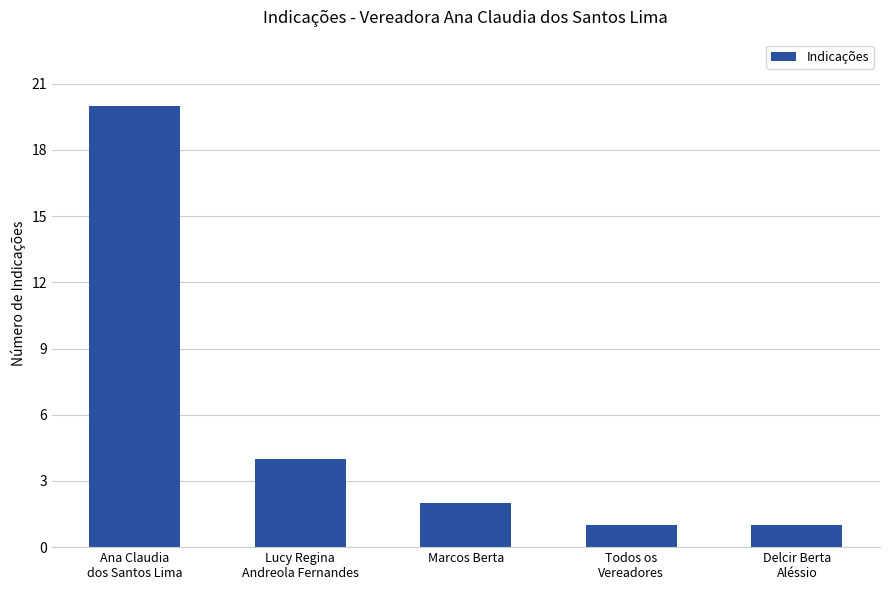

Reading right to left, what are all the values shown in this chart?

1	1	2	4	20